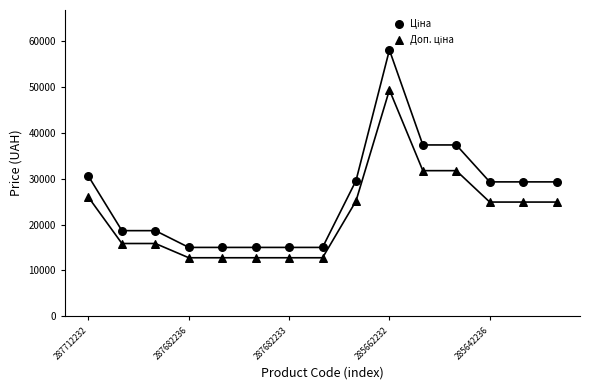

At which category is the sum across all series the highest?

285662232